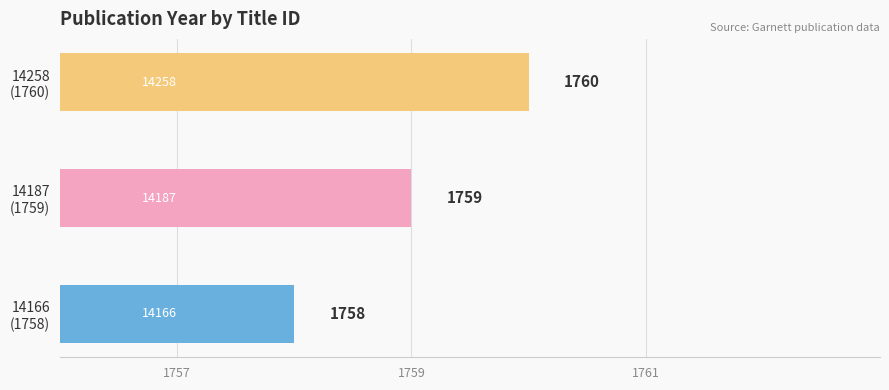

How many data points does each series have?

3